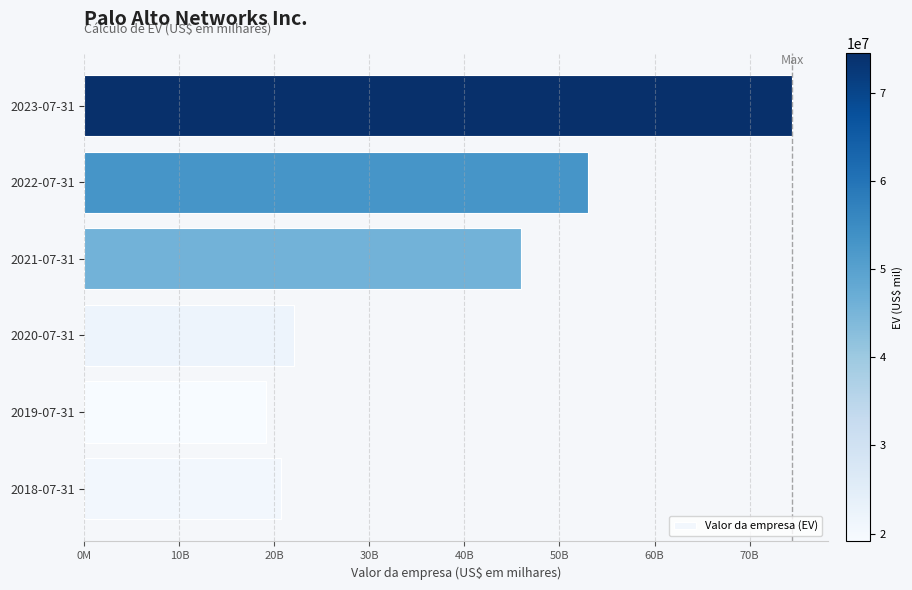

List the labels in order of value, largest first.

2023-07-31, 2022-07-31, 2021-07-31, 2020-07-31, 2018-07-31, 2019-07-31